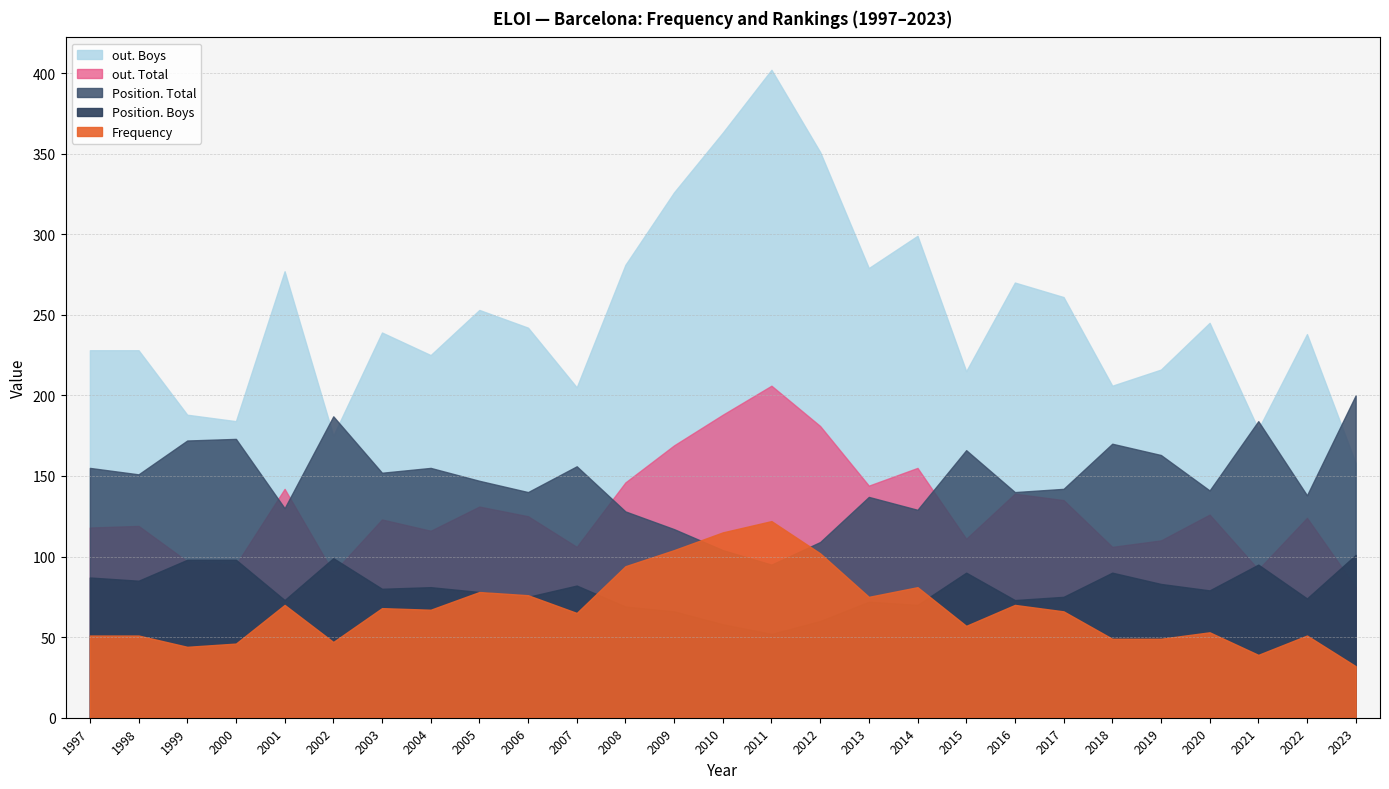

True or false: out. Boys has a value of 261 at 2017.

True